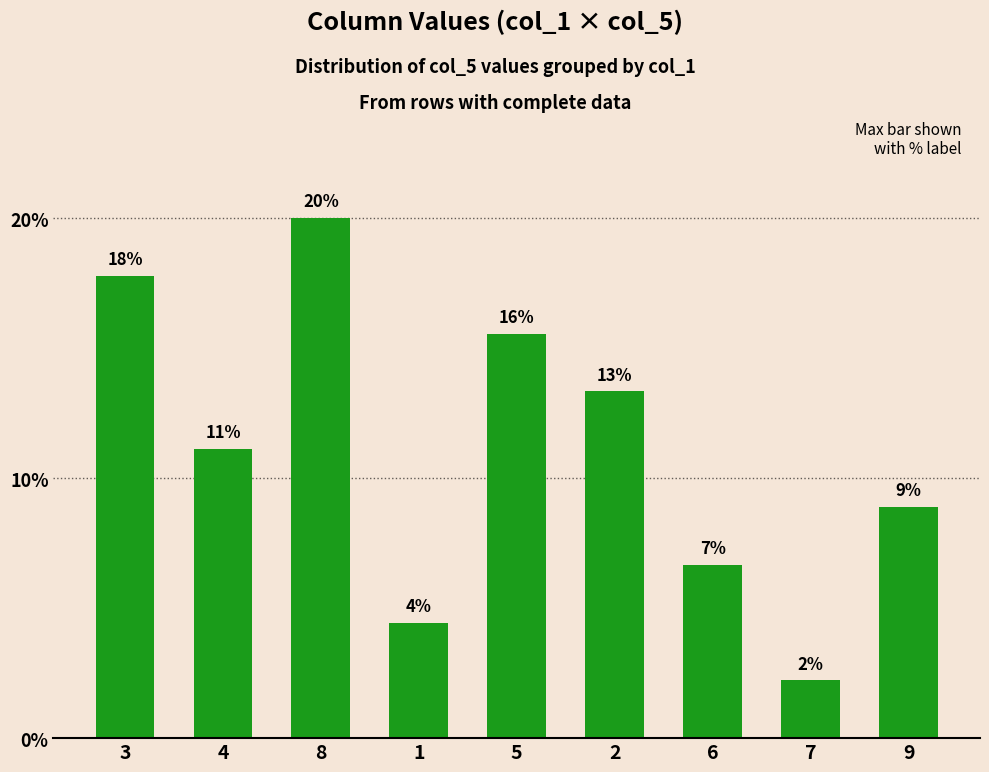

Rank the categories by value from highest to lowest.

8, 3, 5, 2, 4, 9, 6, 1, 7